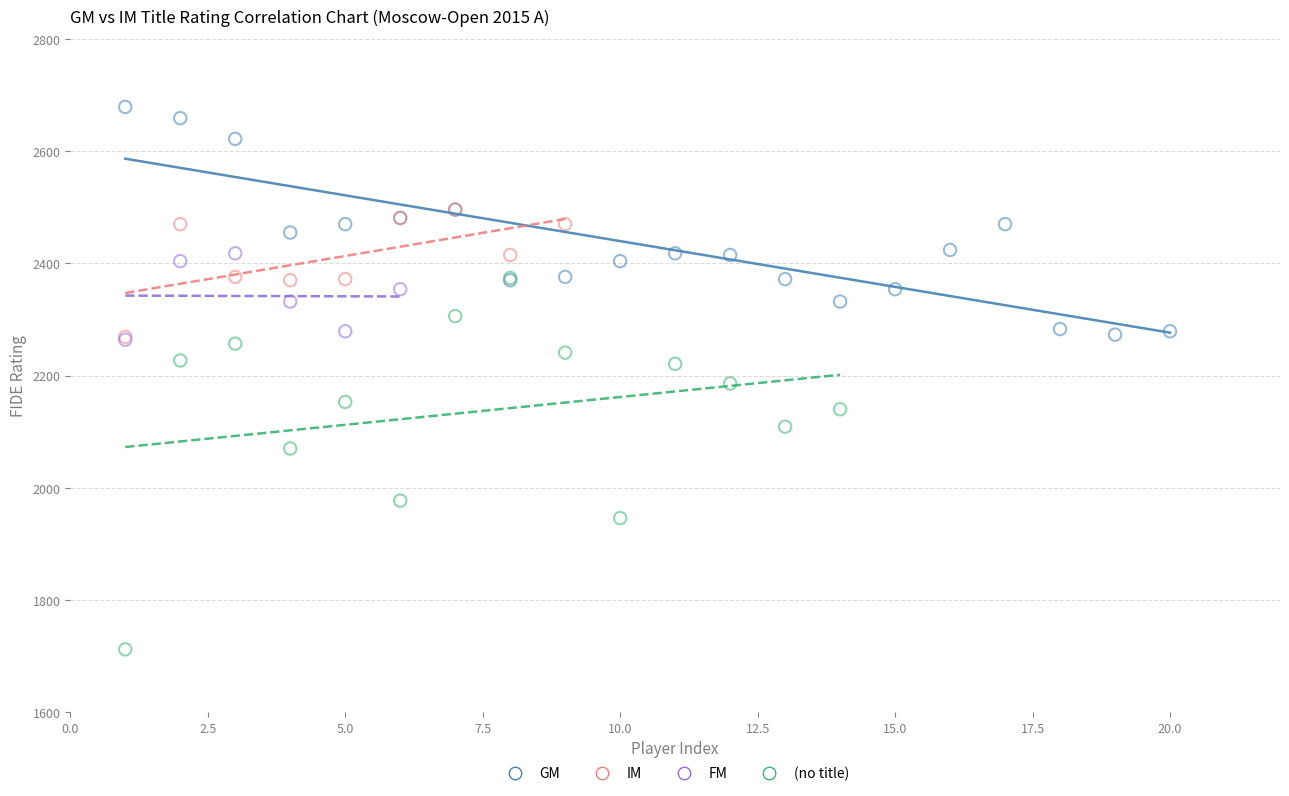

Which series contains the lowest Y value?

(no title)